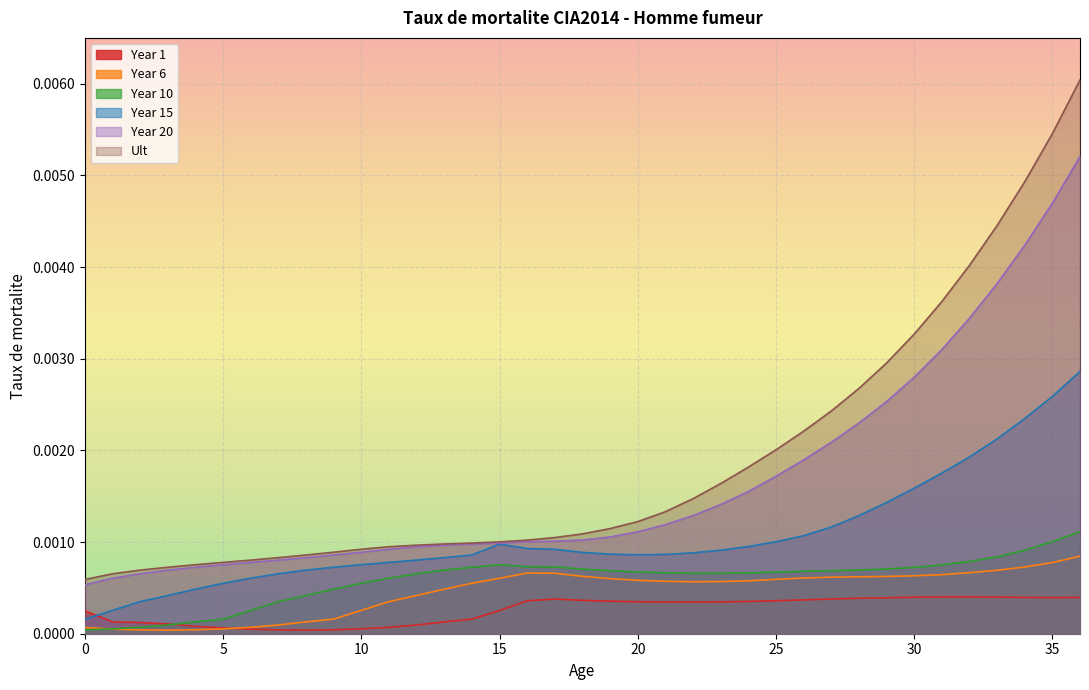

Between 13 and 32, which series saw the biggest shift?

Ult